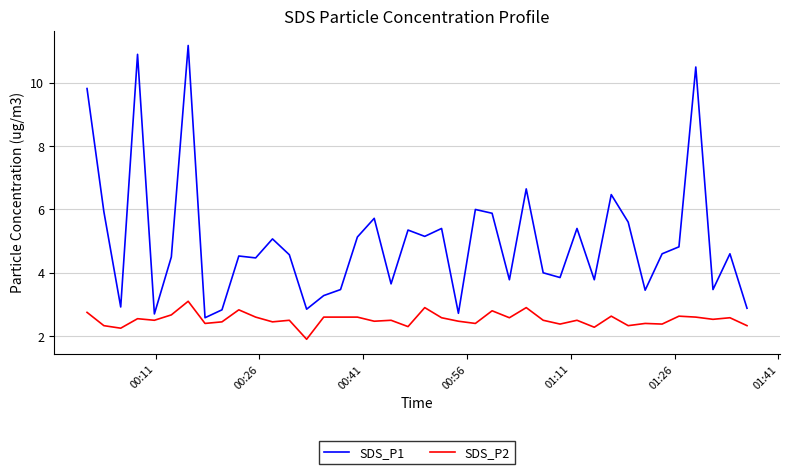

What is the maximum value shown in the chart?

11.2